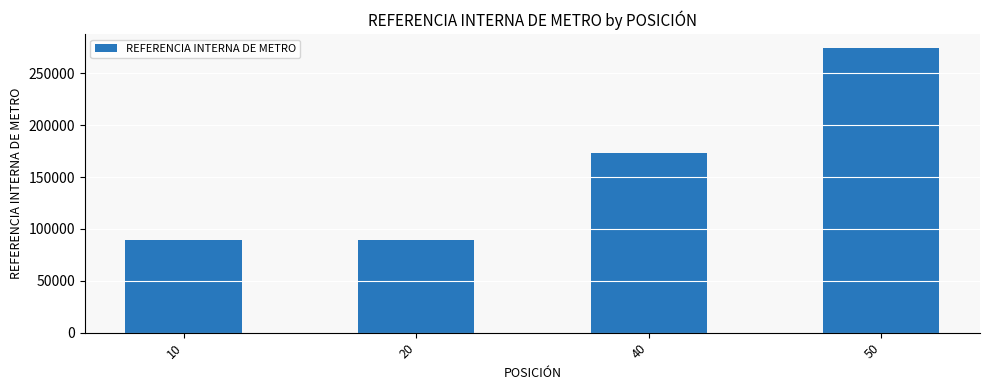

How many values are below 173487?

2